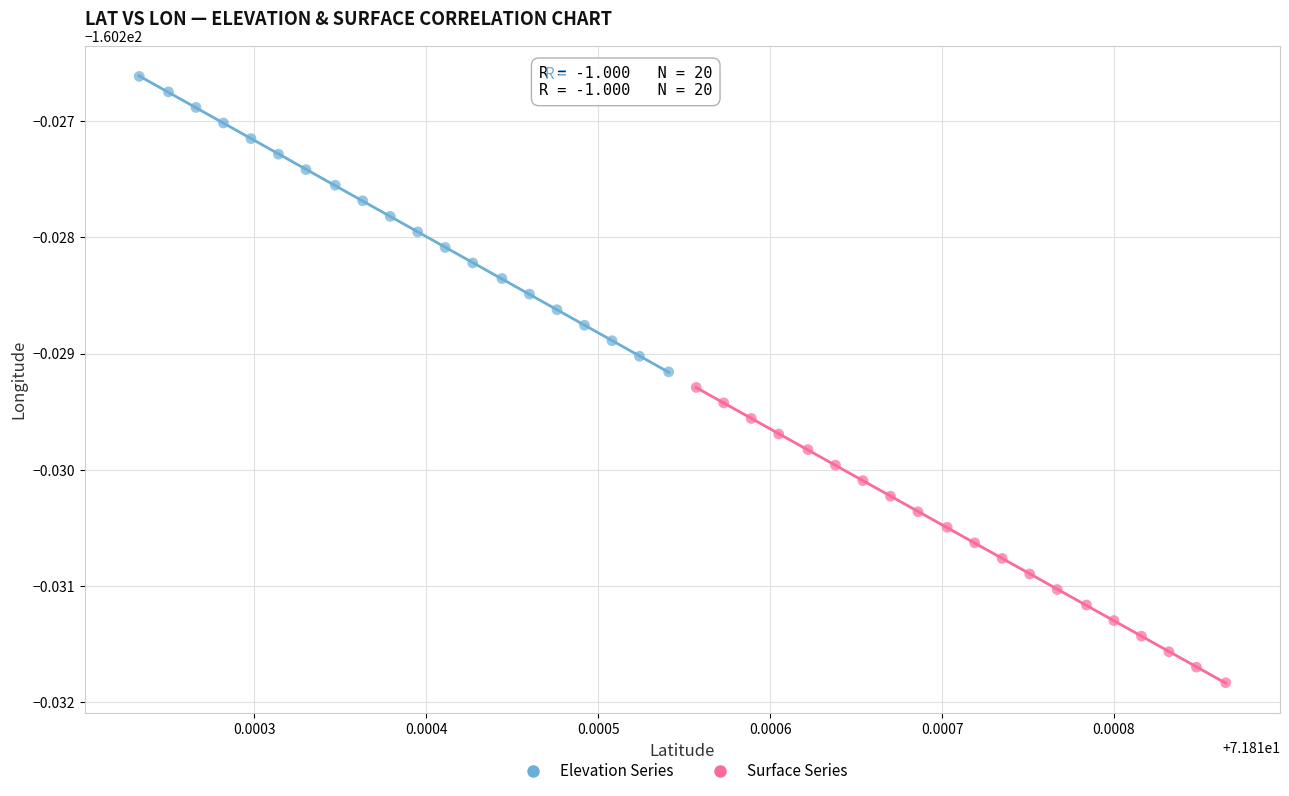

What are all the series names shown in the legend?

Elevation Series, Surface Series